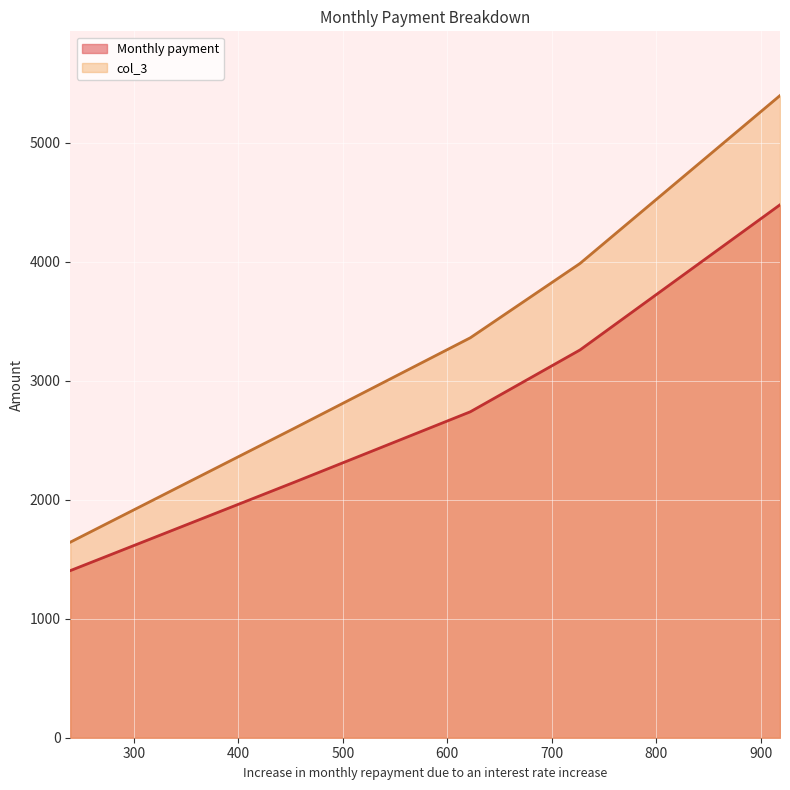

What position from the left is 453.852950555357?

2